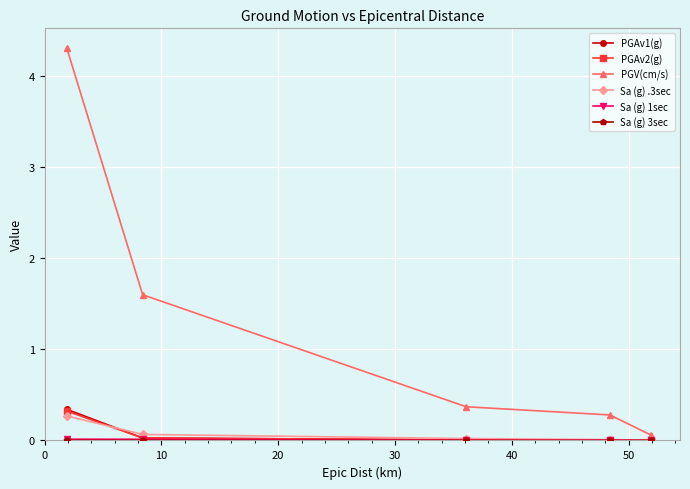

What is the value of the PGAv2(g) point at the 1st from the left?

0.3